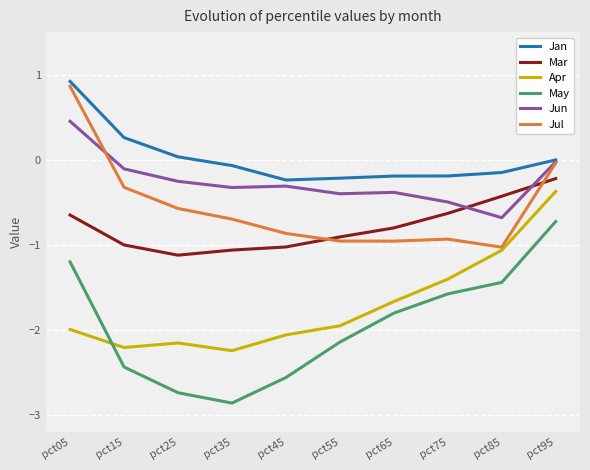

How many categories are shown in the chart?

10